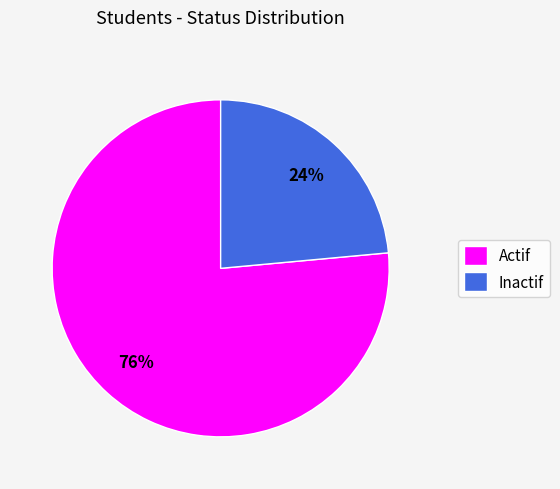

What is the ratio of the value at Inactif to the value at Actif?

0.3